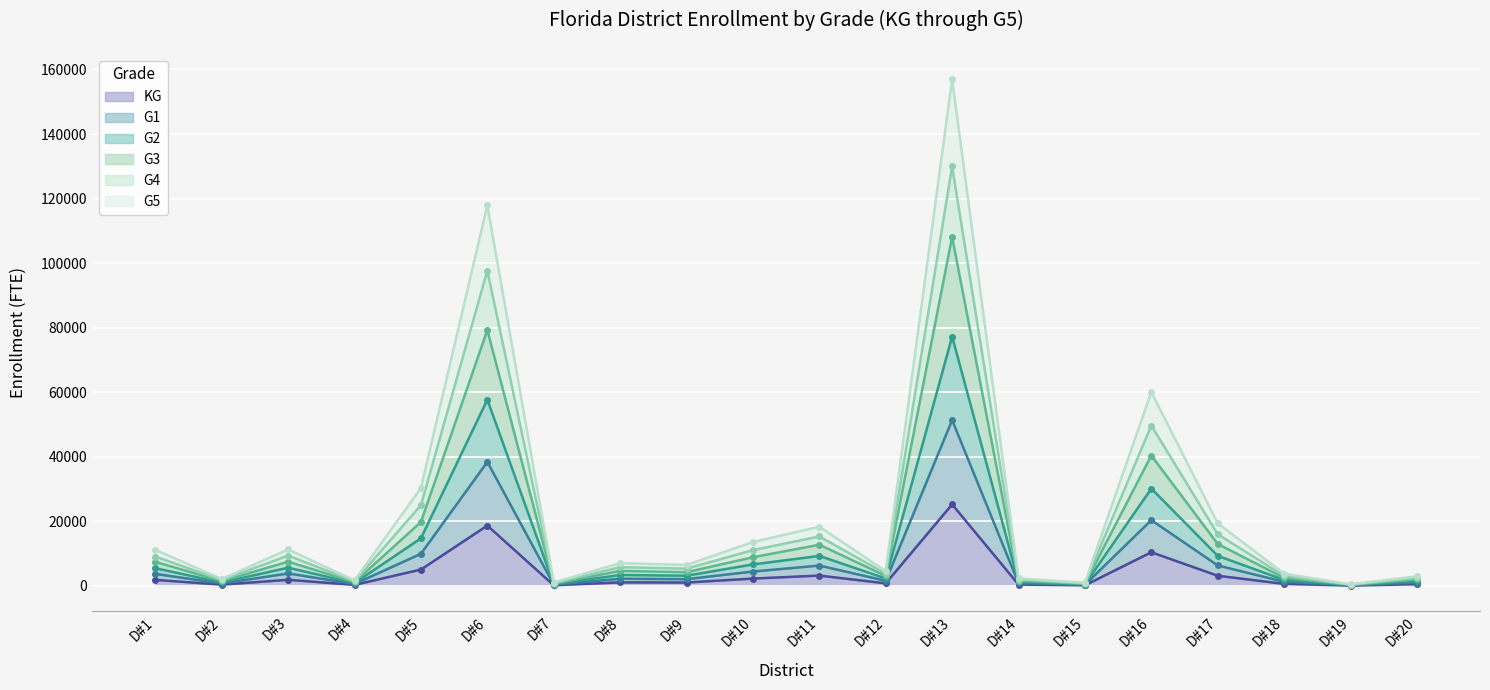

What is the highest value of the KG series?

25247.3